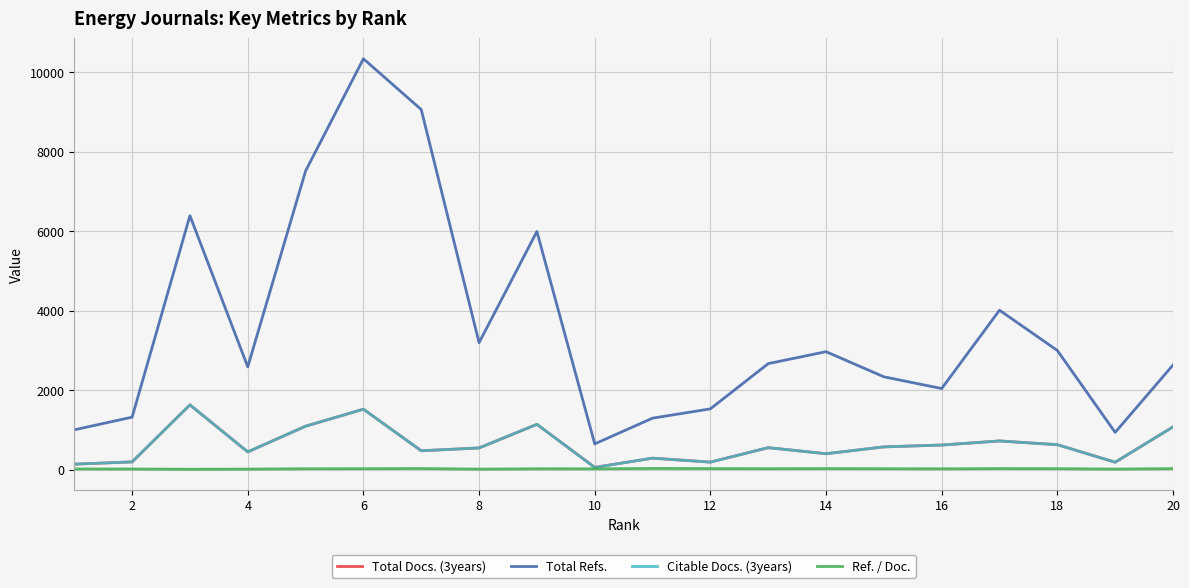

True or false: Total Refs. and Citable Docs. (3years) intersect in this chart.

False